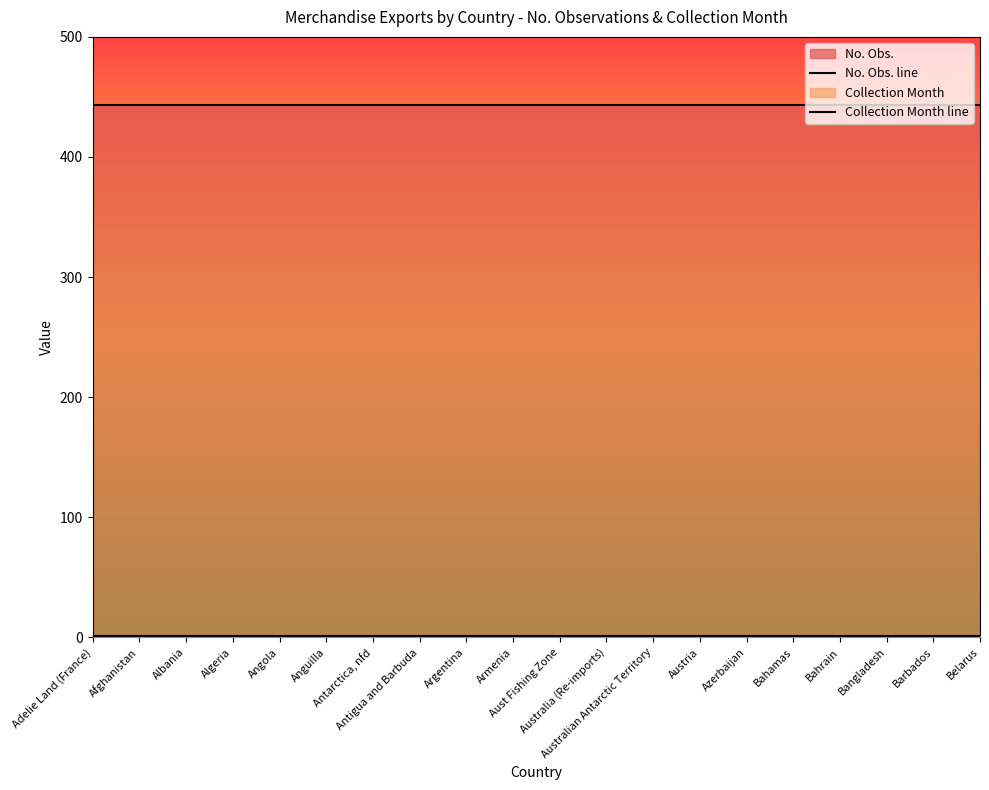

What is the approximate value of Collection Month at Bahrain?

1